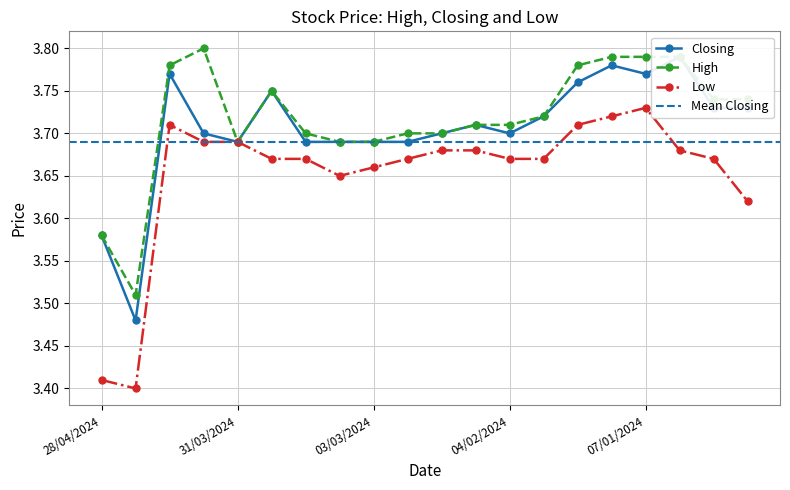

Which label corresponds to the largest value in the chart?

07/04/2024